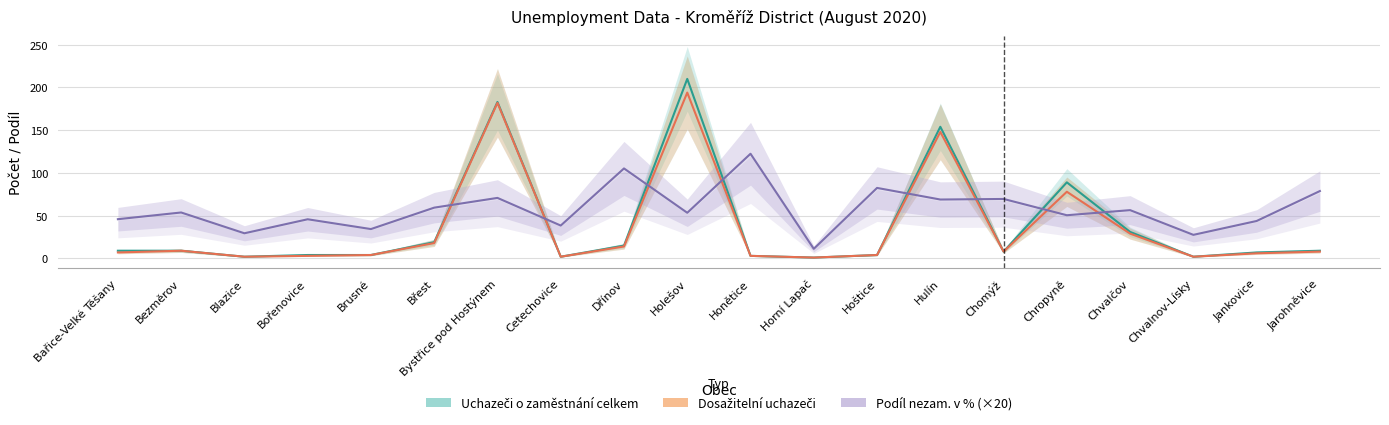

Which category has the highest value across all series?

Holešov